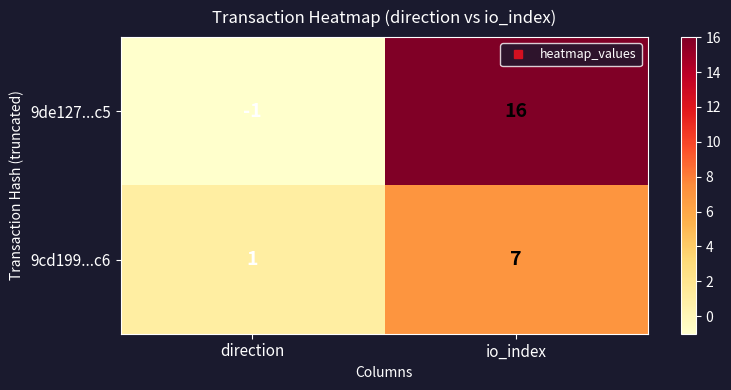

Reading left to right, list all the values displayed in this chart.

9de127...c5: -1	16
9cd199...c6: 1	7